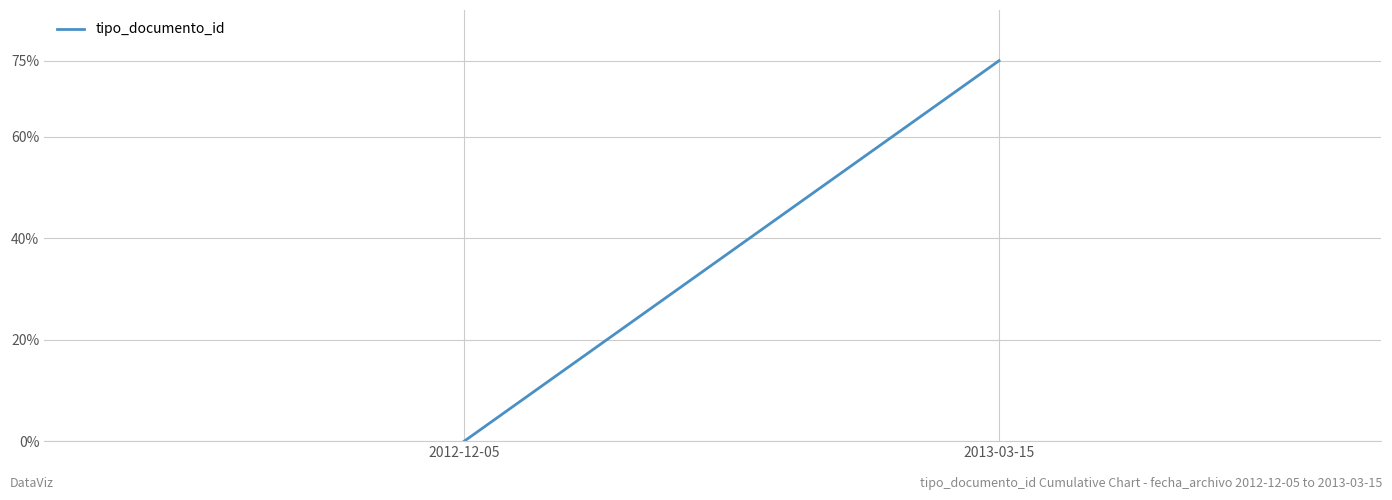

Reading left to right, extract all data points from this chart.

0.0	0.8